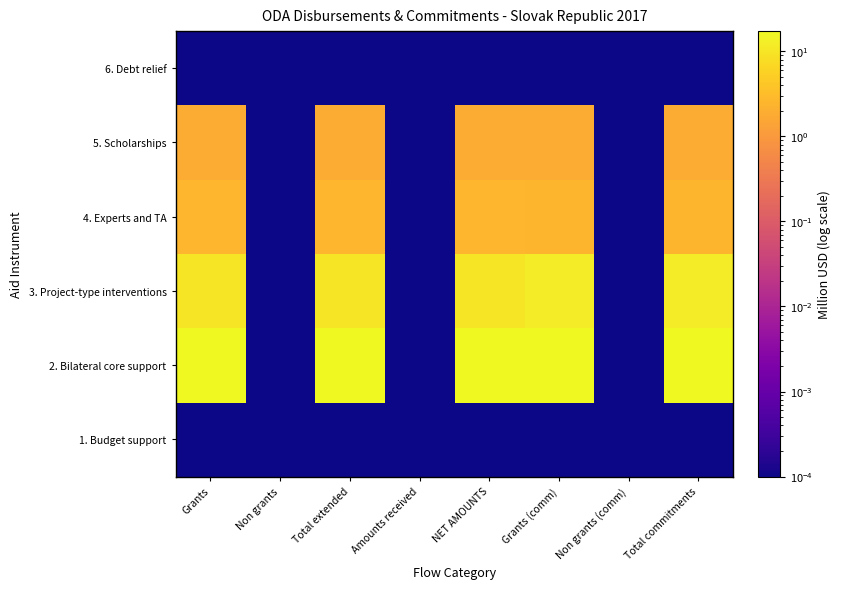

At which category is the sum across all series the highest?

Grants (comm)